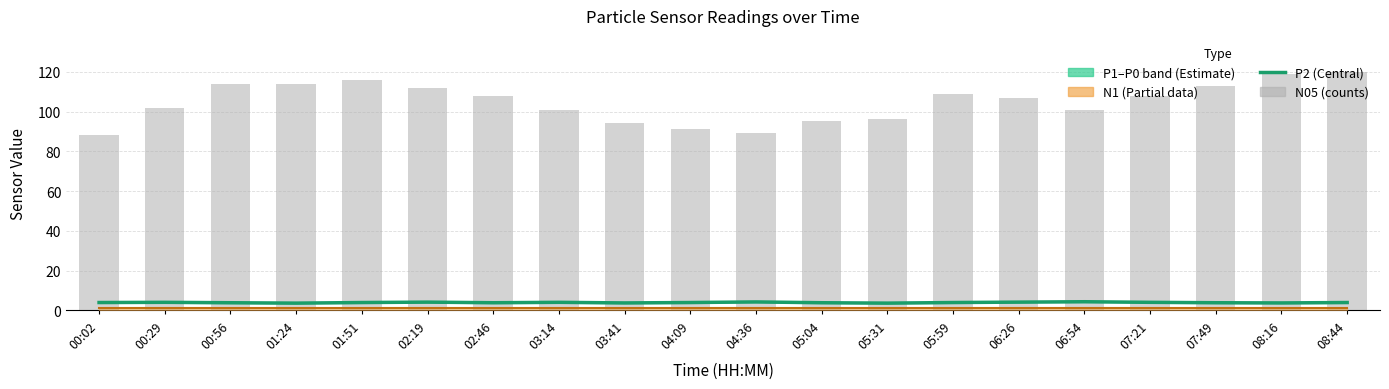

What is the sum of all N05 values?

2097.0